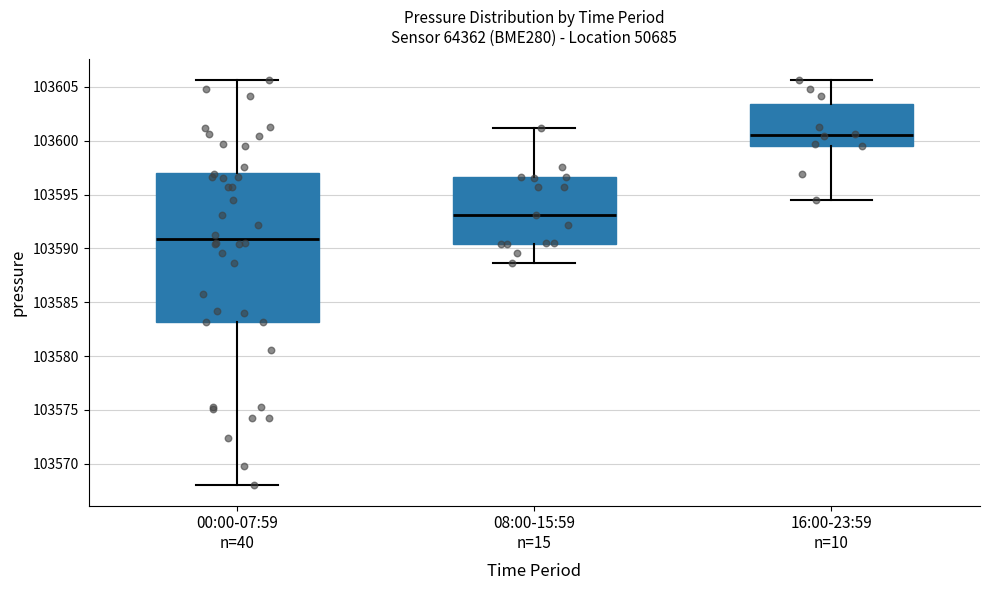

Reading left to right, read every box against the y-axis: the position of its median line, the range the box covers, and the ends of its whiskers. The values are not printed on the chart, so give them approximately, as read against the axis.

00:00-07:59 n=40: median 103591.0, box 103583.0 to 103597.0, whiskers 103568.0 to 103605.5
08:00-15:59 n=15: median 103593.0, box 103590.5 to 103596.5, whiskers 103588.5 to 103601.0
16:00-23:59 n=10: median 103600.5, box 103599.5 to 103603.5, whiskers 103594.5 to 103605.5